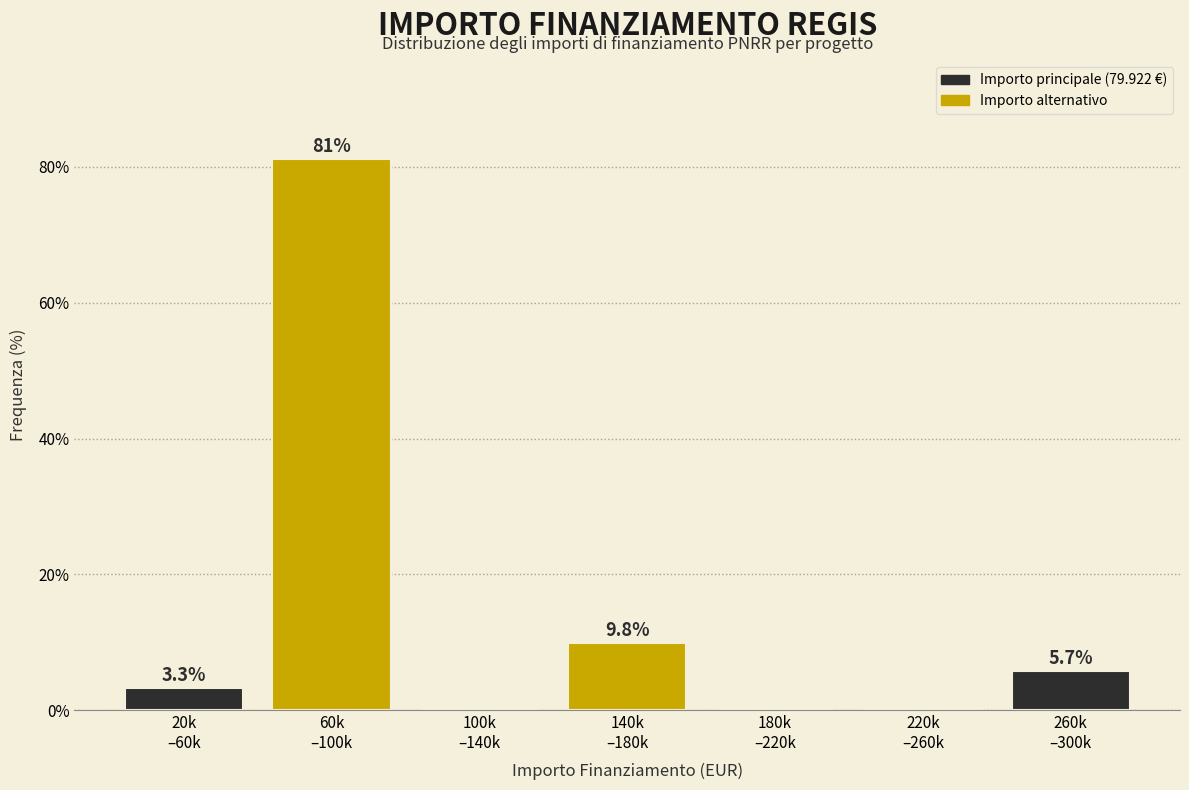

What is the greatest value displayed?

81.1